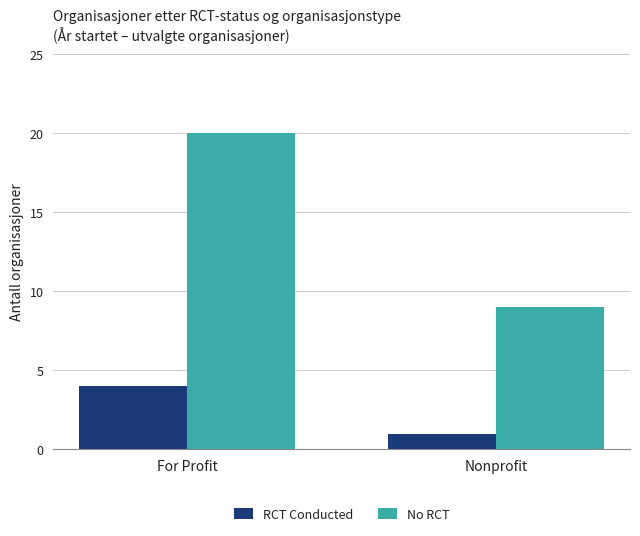

What position from the left is Nonprofit?

2